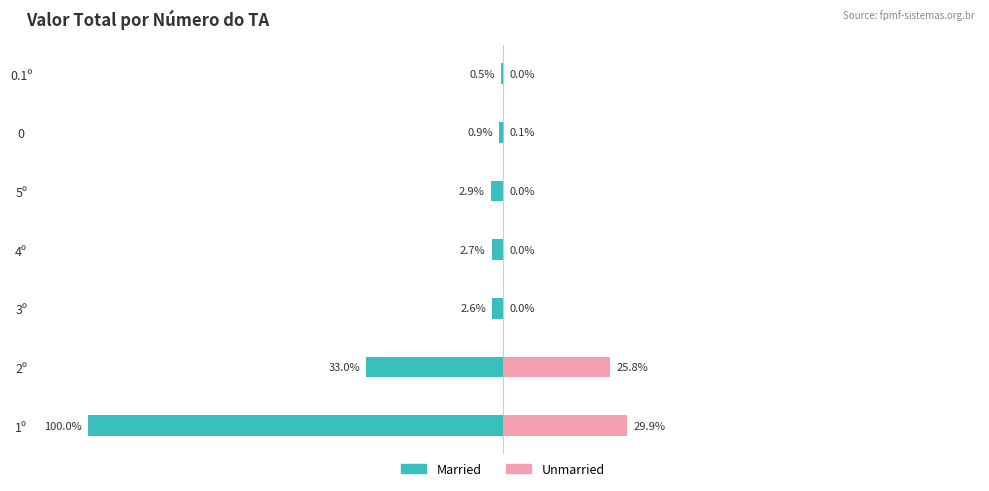

Which series has the largest range (max minus min)?

Married